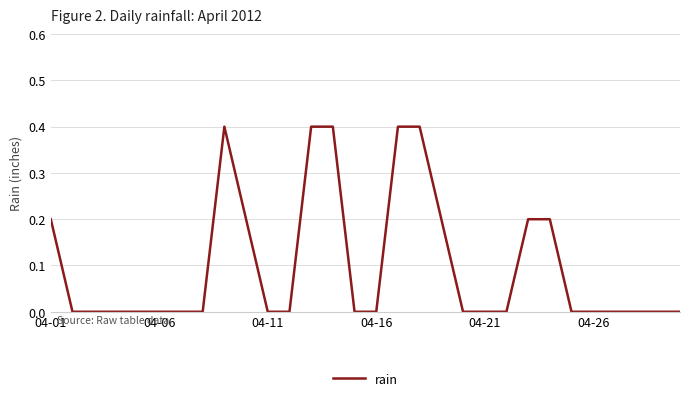

What is the difference between the maximum and minimum values?

0.4